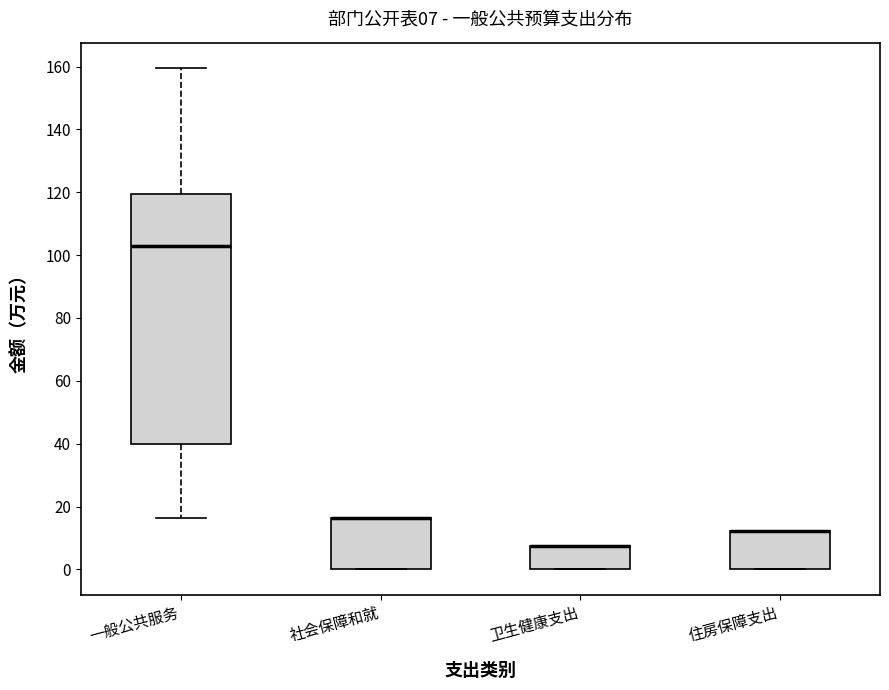

Comparing the boxes themselves (not the whiskers), which one is the tallest?

一般公共服务